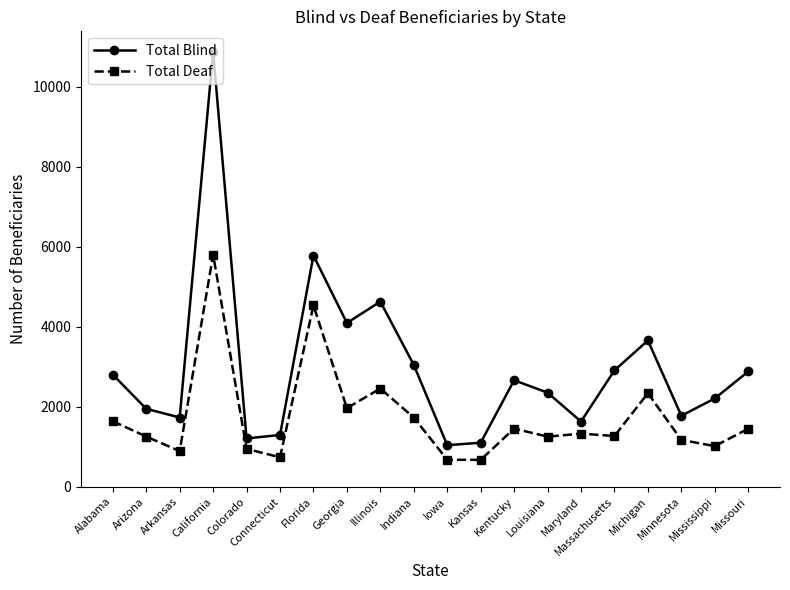

True or false: Total Blind and Total Deaf cross at least once.

False